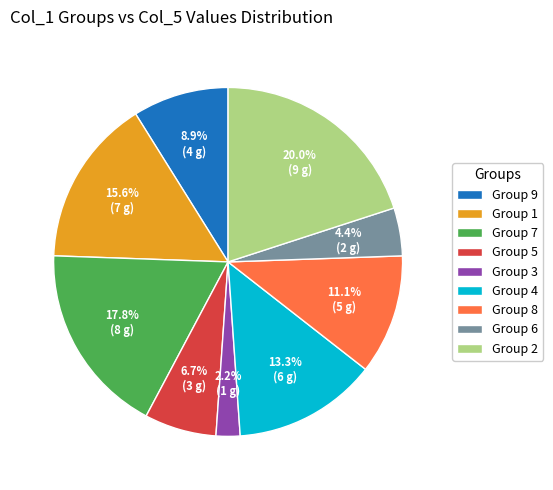

Between Group 9 and Group 6, which is larger?

Group 9